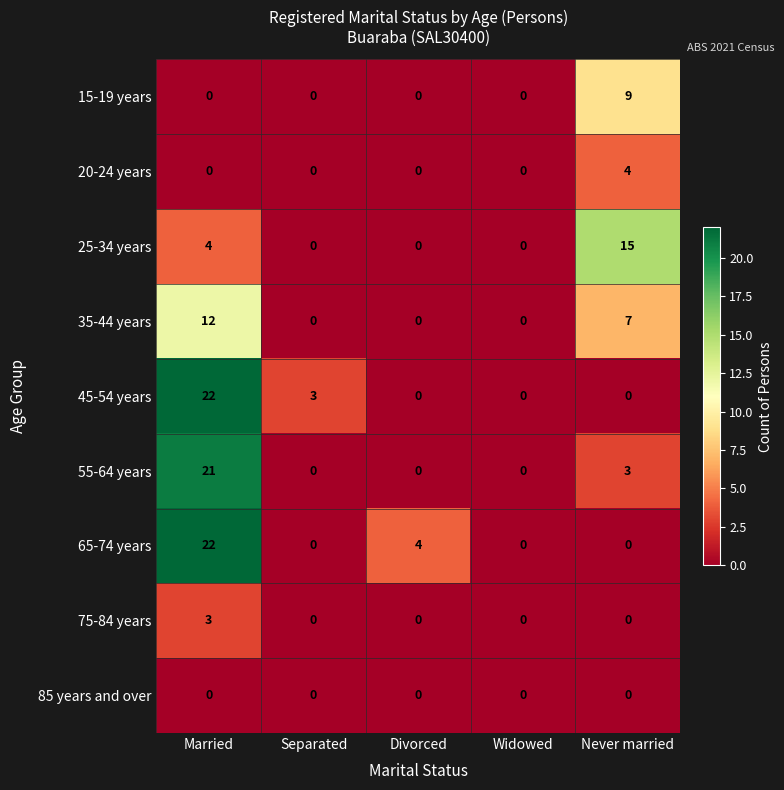

At which category does the chart reach its peak across all series?

Married